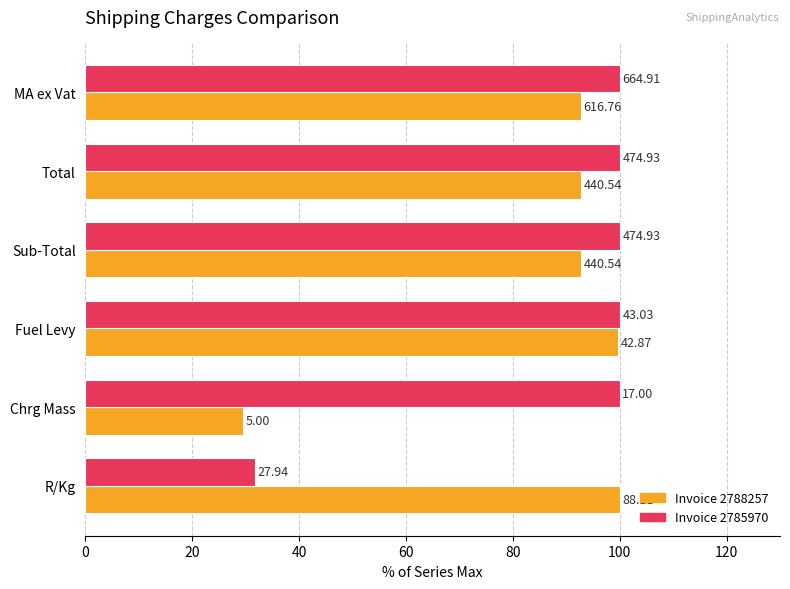

What is the highest value of the Invoice 2785970 series?

100.0